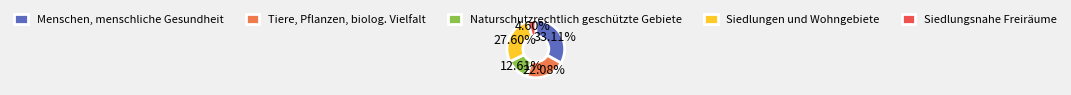

Is there any slice that represents more than half of the pie?

No